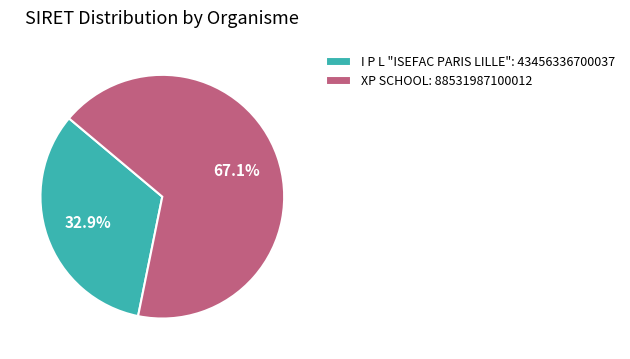

How many segments does this pie chart have?

2